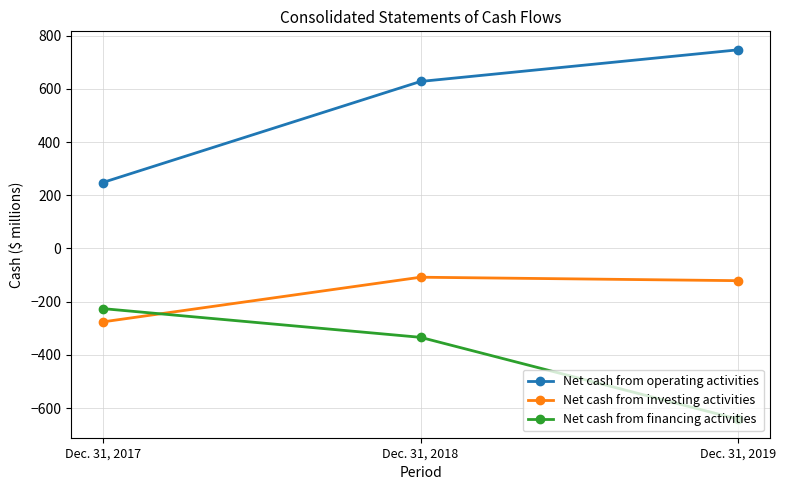

How many data points does each series have?

3